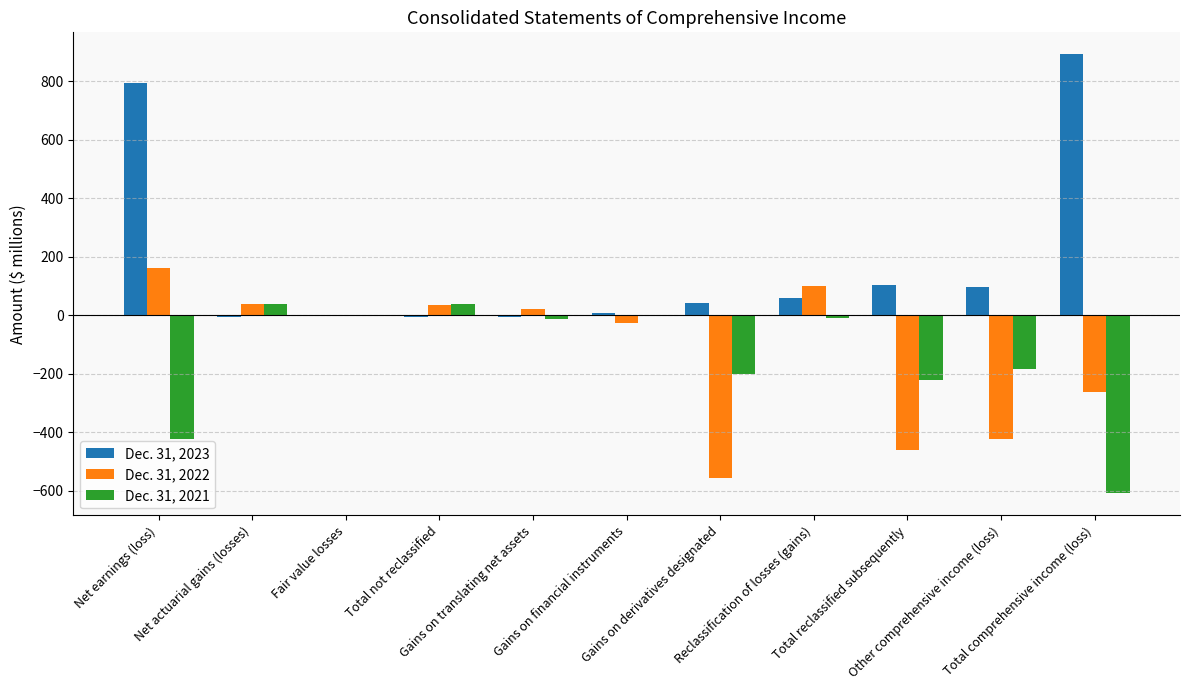

What is the total value across all series at Reclassification of losses (gains)?

150